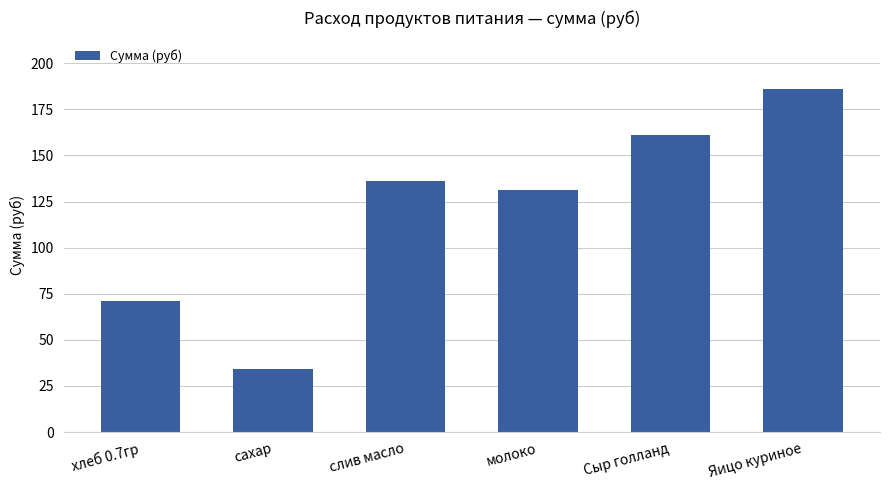

How many bars are there in total?

6